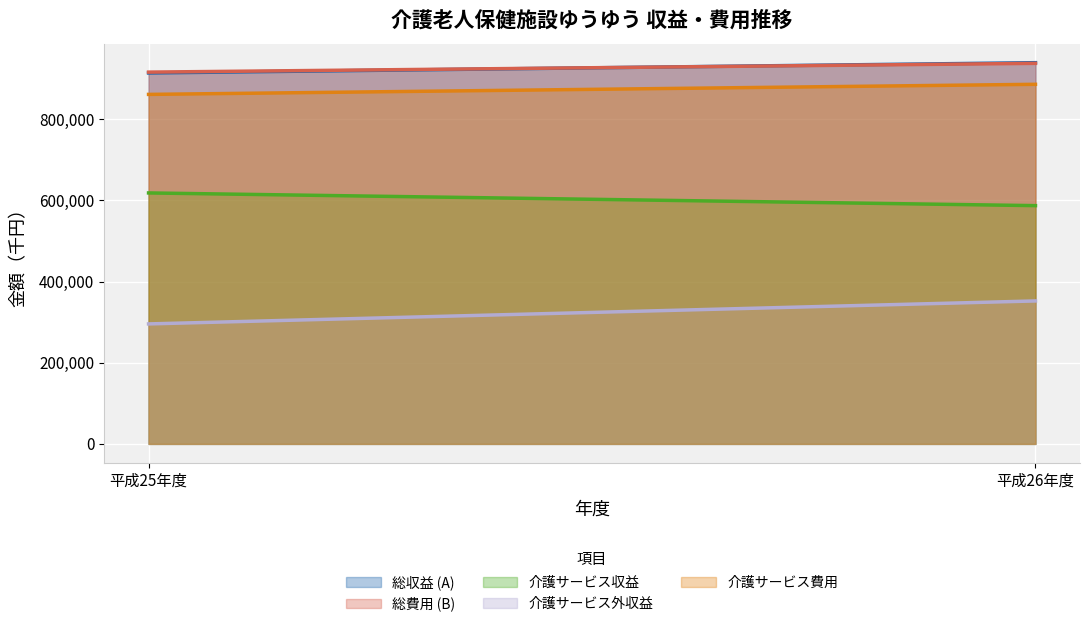

What is the label of the 2nd point from the left?

平成26年度